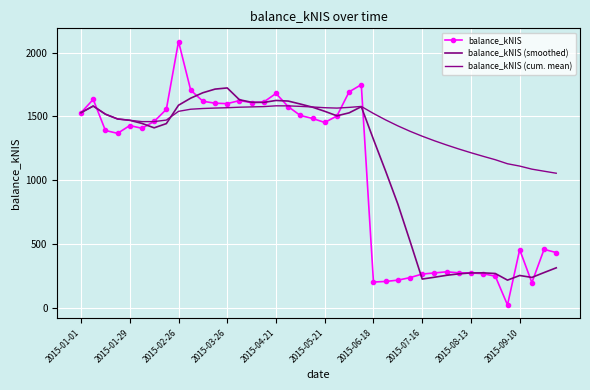

At which category is the sum across all series the highest?

2015-02-26